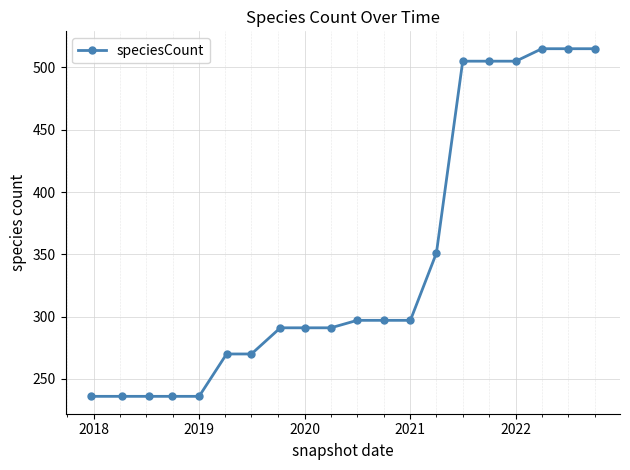

What is the minimum value shown in the chart?

236